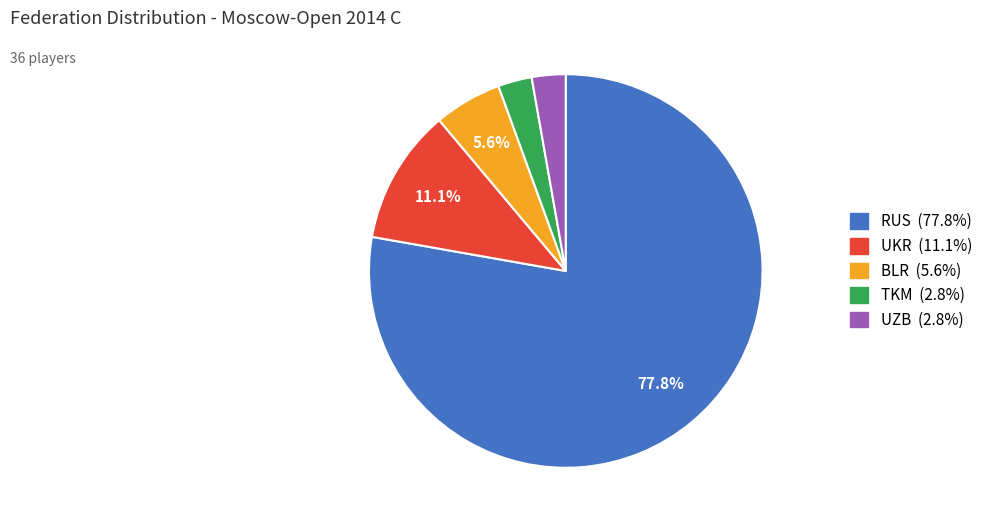

Is there any slice that represents more than half of the pie?

Yes